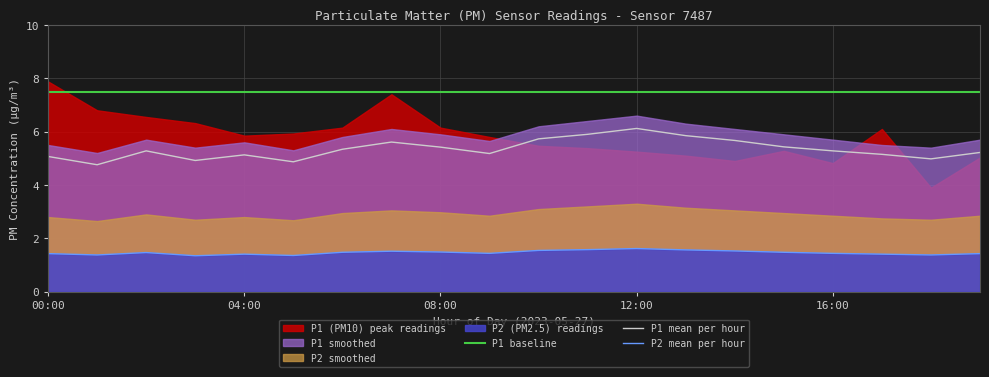

True or false: P2 mean per hour and P1 mean per hour cross at least once.

False